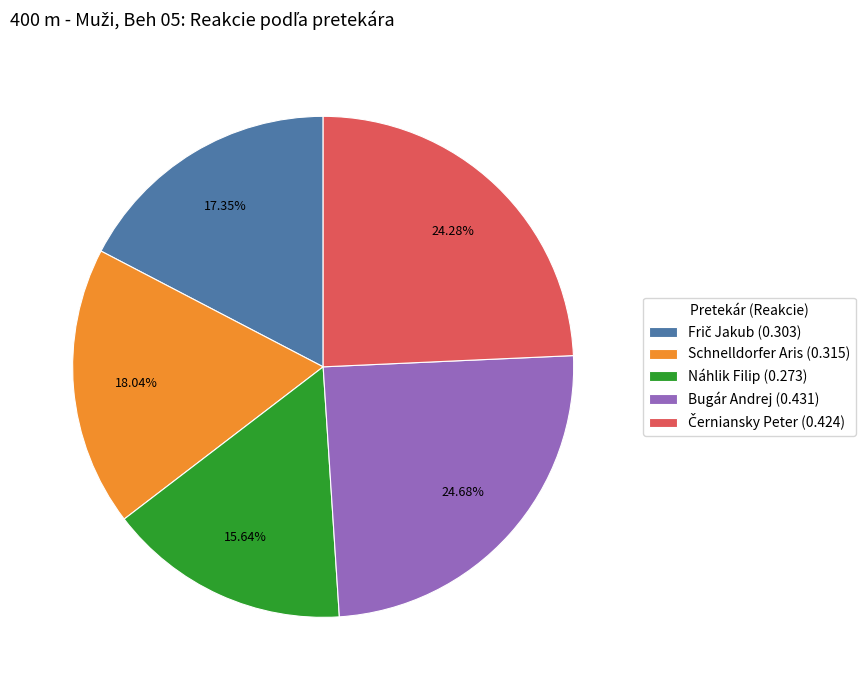

Does any single category account for the majority?

No